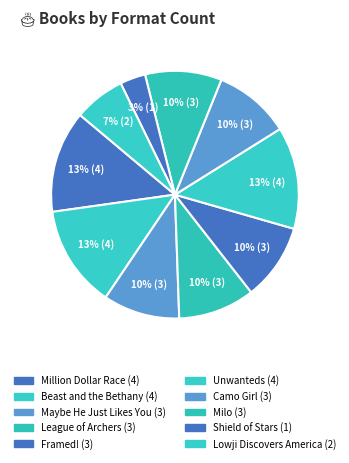

What percentage is the Maybe He Just Likes You slice, to the nearest percent?

10%